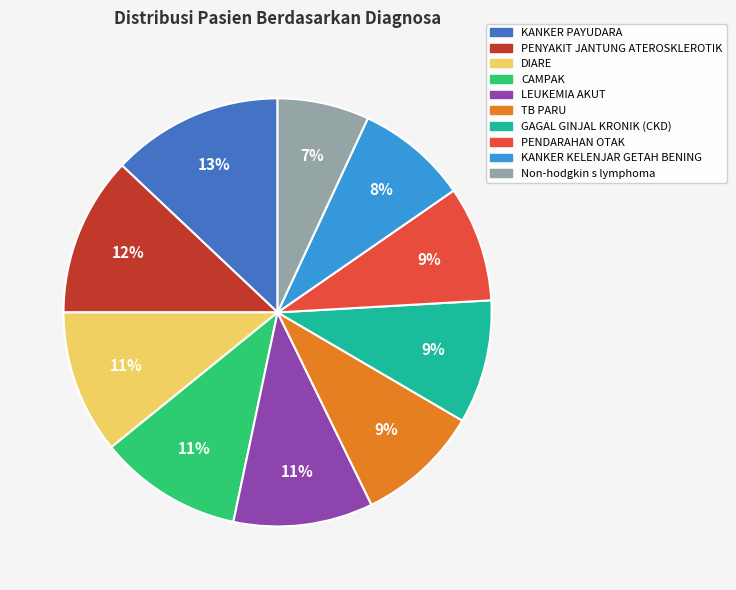

How many segments does this pie chart have?

10